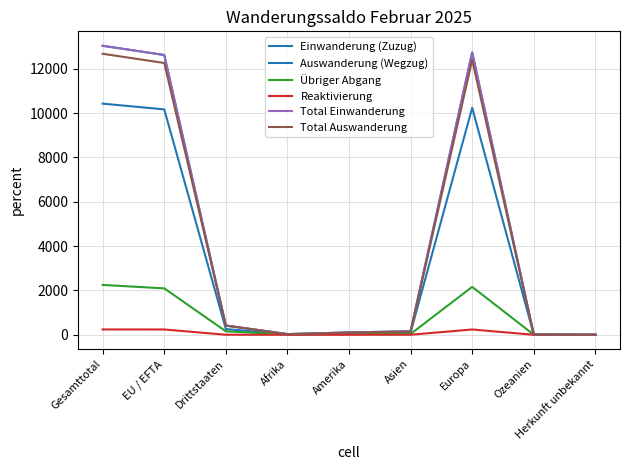

What position from the right is Amerika?

5